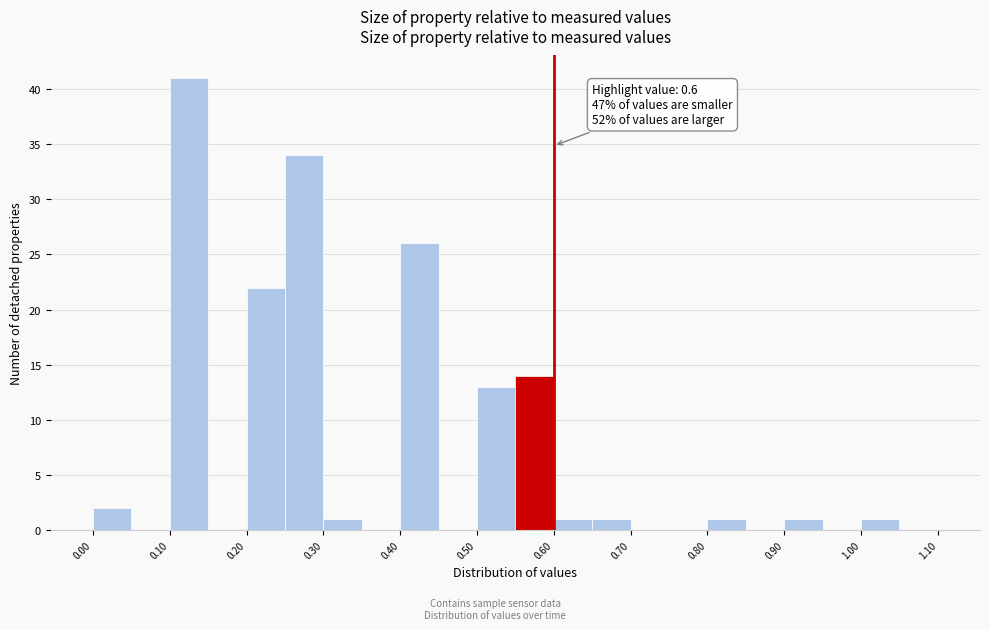

Over which range of the x-axis is the bar tallest?

0.10 to 0.15